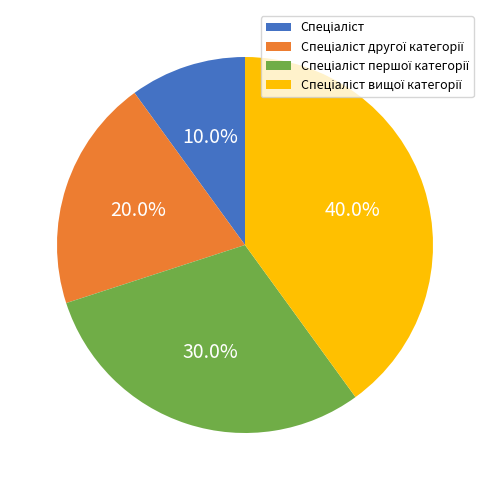

Is there any slice that represents more than half of the pie?

No